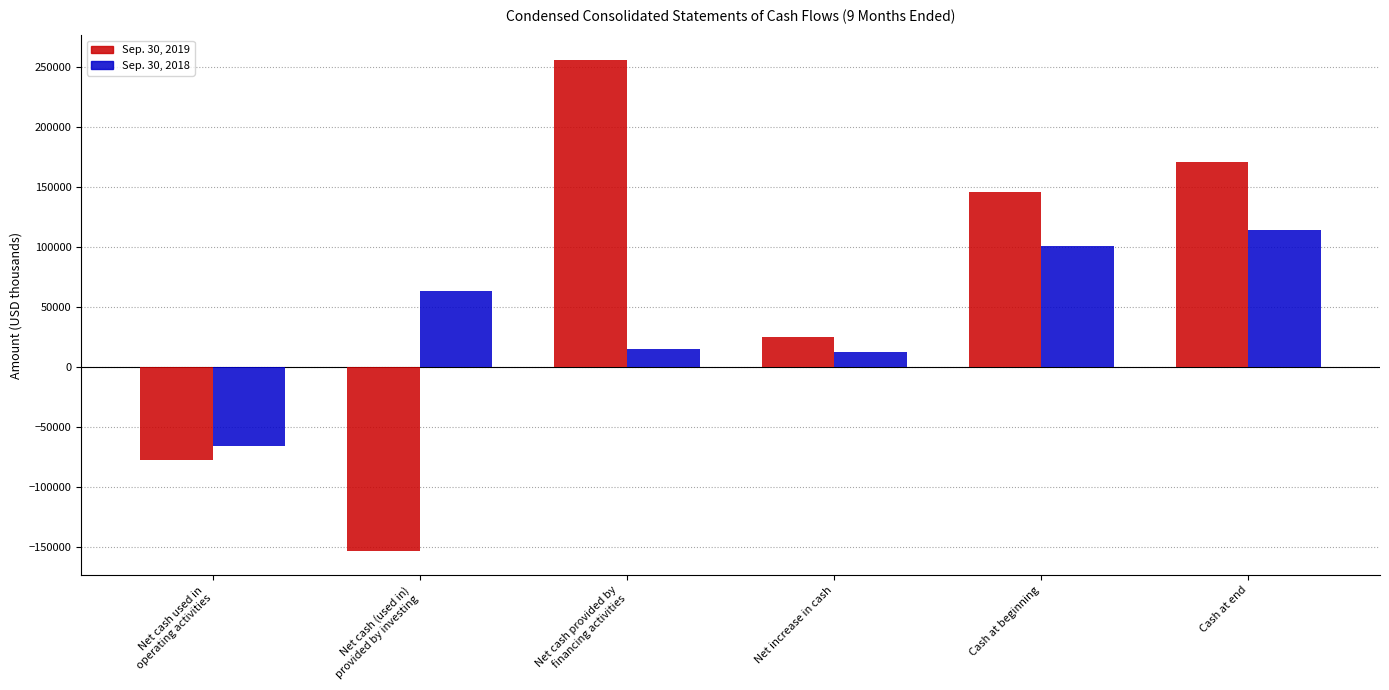

At Cash at beginning, list the series in order from largest to smallest.

Sep. 30, 2019, Sep. 30, 2018